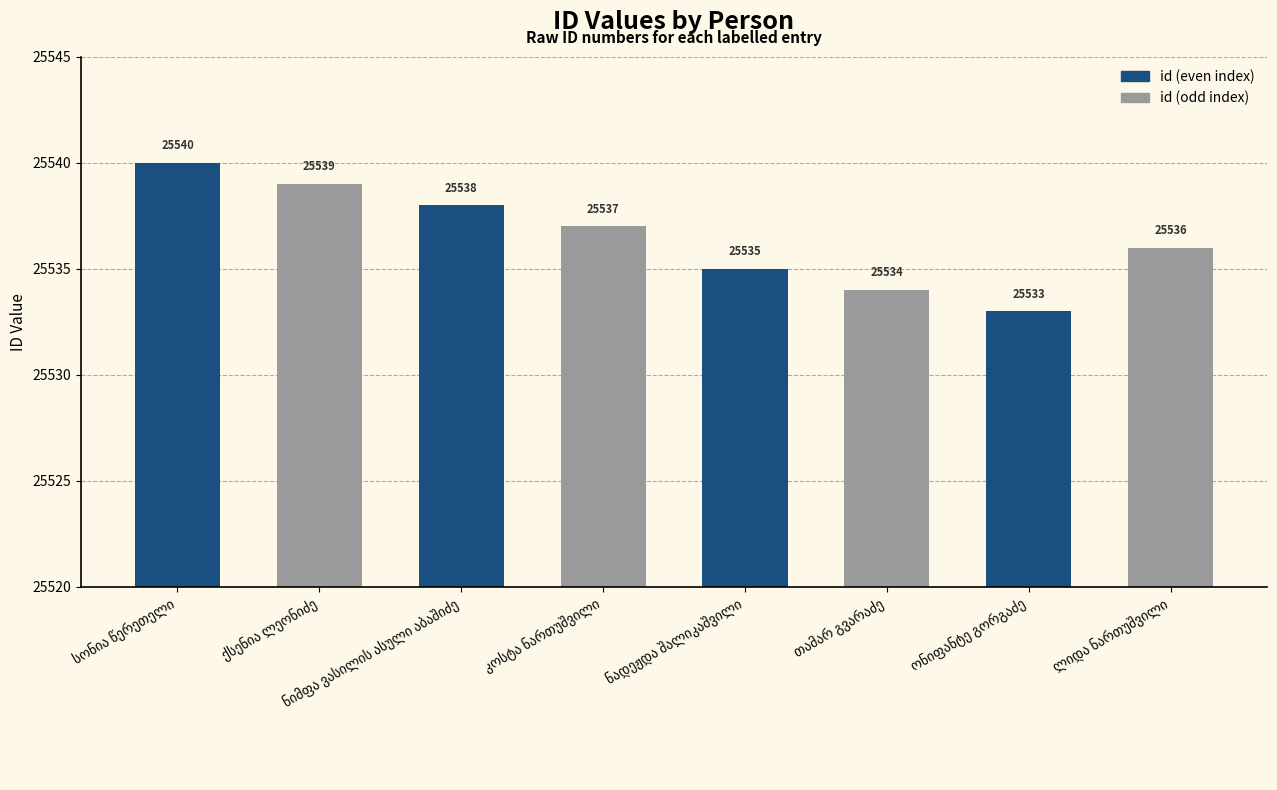

What is the maximum value shown in the chart?

25540